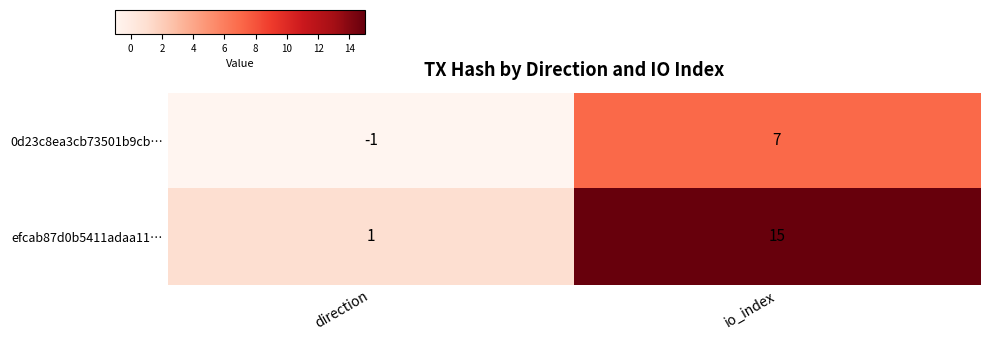

At which label is efcab87d0b5411adaa11… closest to 8?

direction